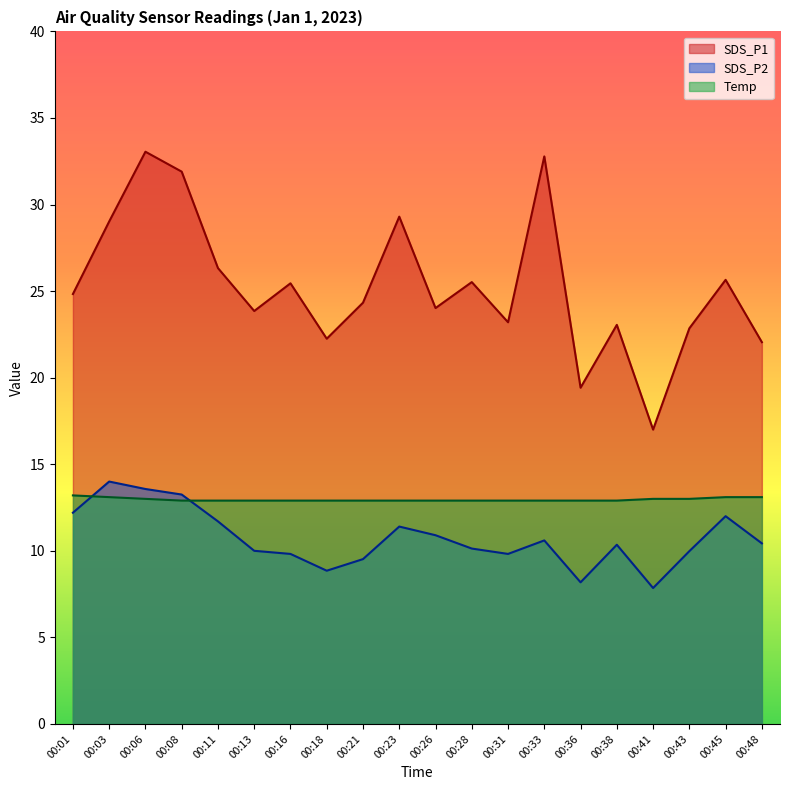

Which category has the lowest value across all series?

00:41